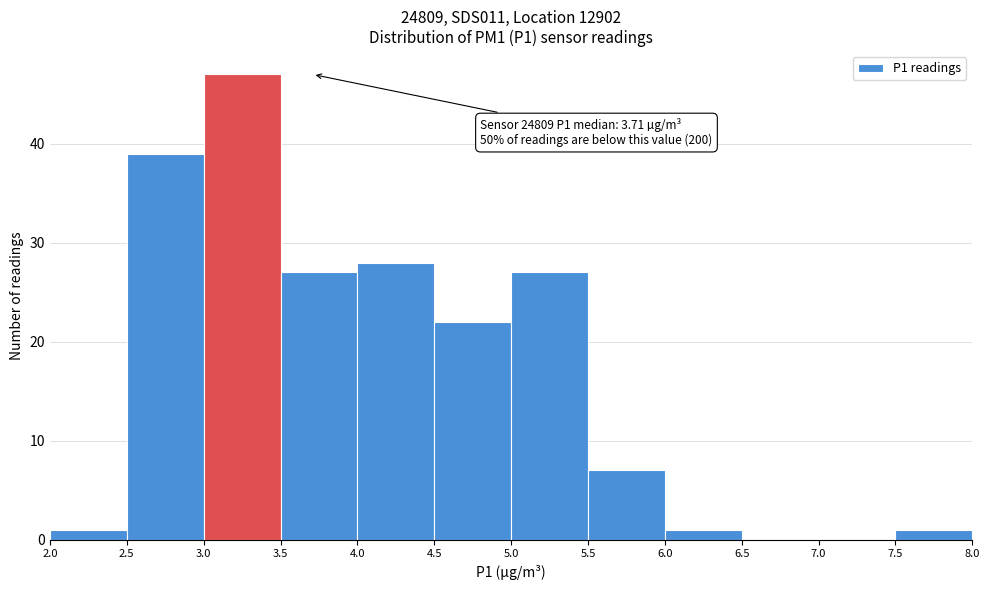

Over which range of the x-axis is the bar tallest?

3.0 to 3.5